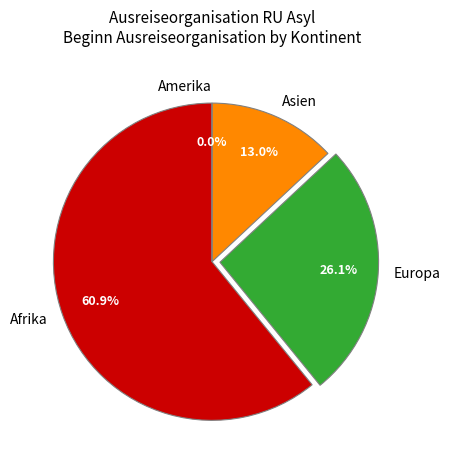

How many slices are in this pie chart?

4